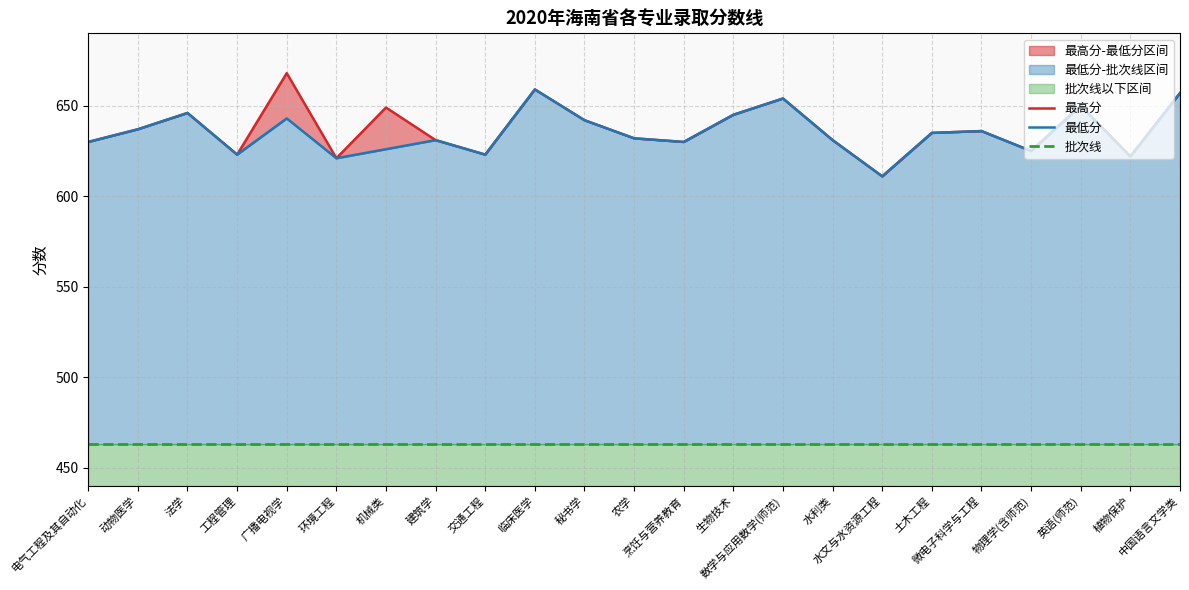

At which label does 批次线 reach its minimum?

电气工程及其自动化